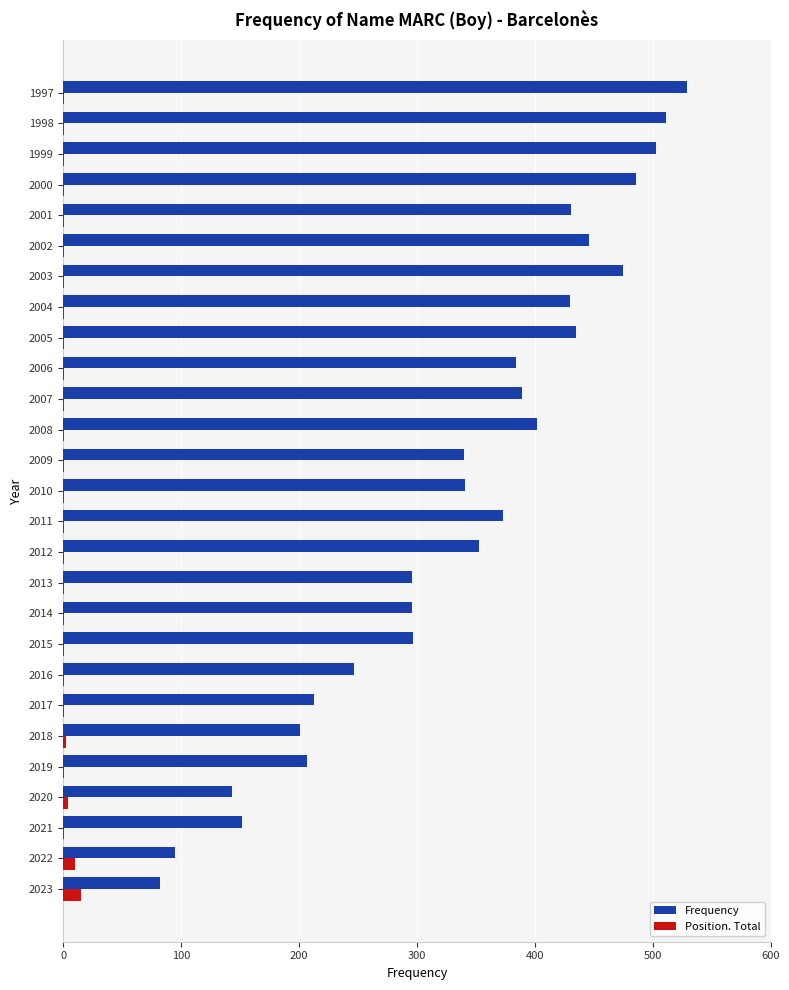

What is the average value of the Position. Total series?

2